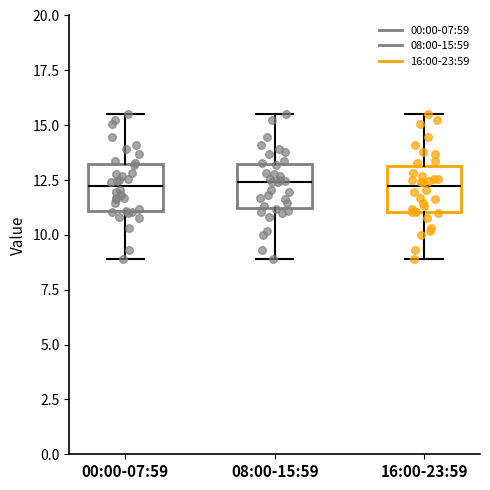

Reading left to right, read every box against the y-axis: the position of its median line, the range the box covers, and the ends of its whiskers. The values are not printed on the chart, so give them approximately, as read against the axis.

00:00-07:59: median 12.0, box 11.0 to 13.0, whiskers 9.0 to 15.5
08:00-15:59: median 12.5, box 11.0 to 13.0, whiskers 9.0 to 15.5
16:00-23:59: median 12.0, box 11.0 to 13.0, whiskers 9.0 to 15.5